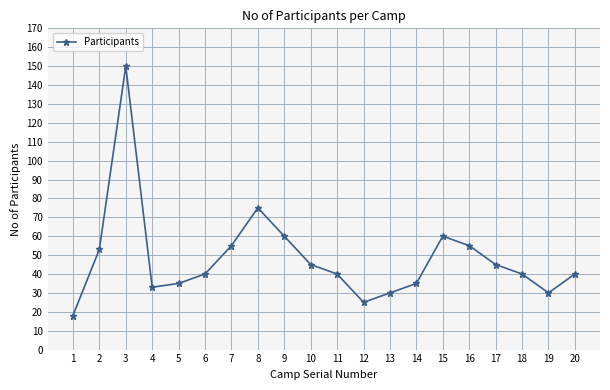

The value at 13 is 15. True or false?

False